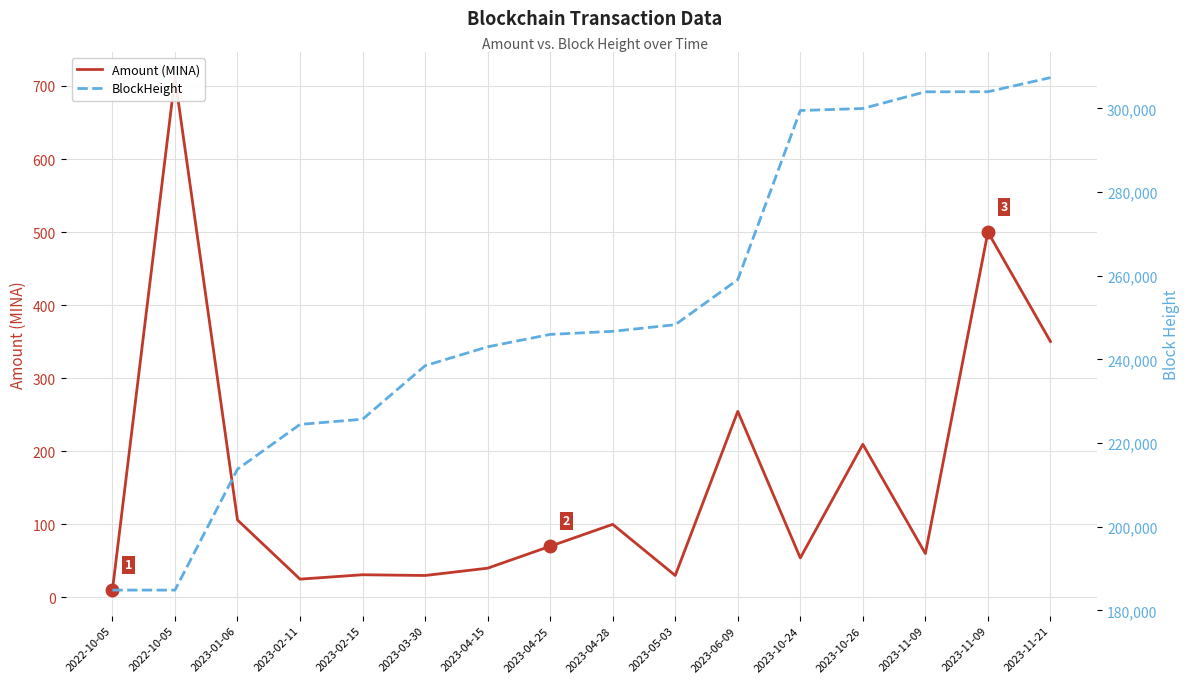

True or false: Amount (MINA) and BlockHeight intersect in this chart.

False